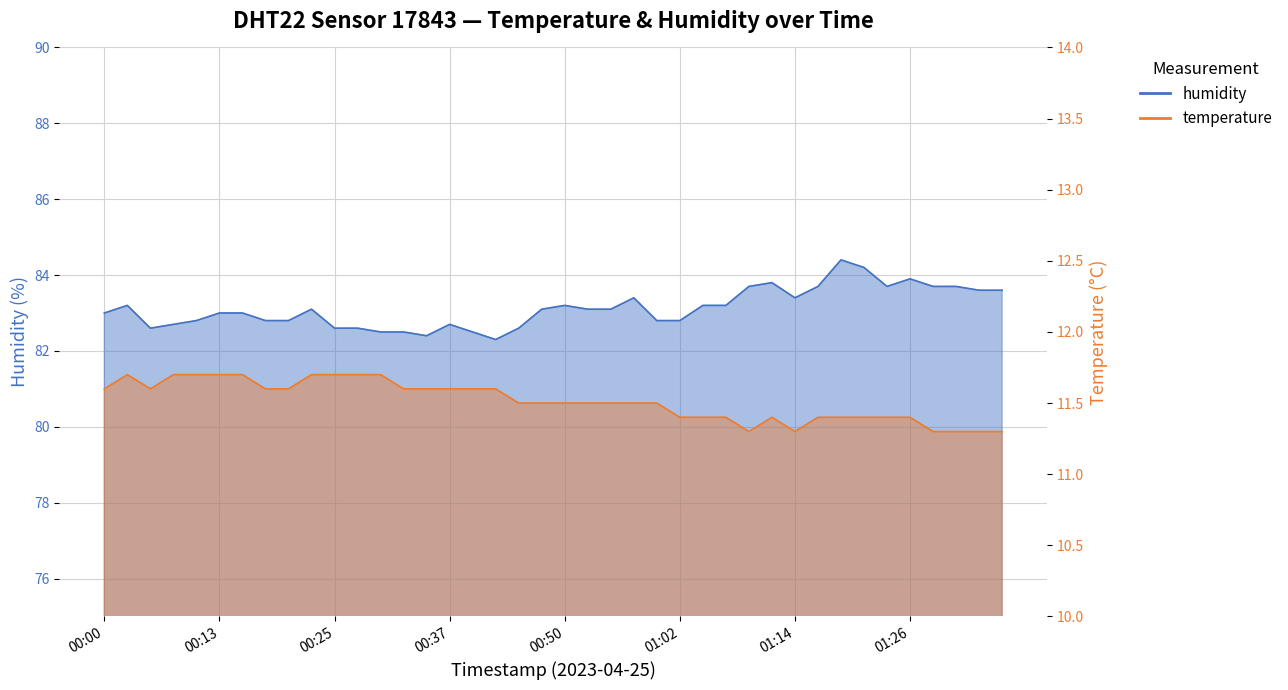

What is the sum of the temperature values at 00:52 and 00:27?

23.2